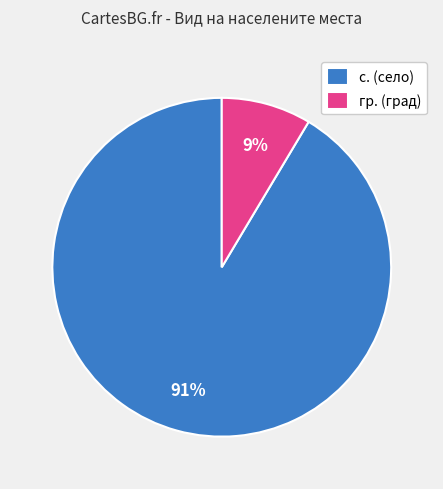

Does с. account for over 50% of the chart?

Yes